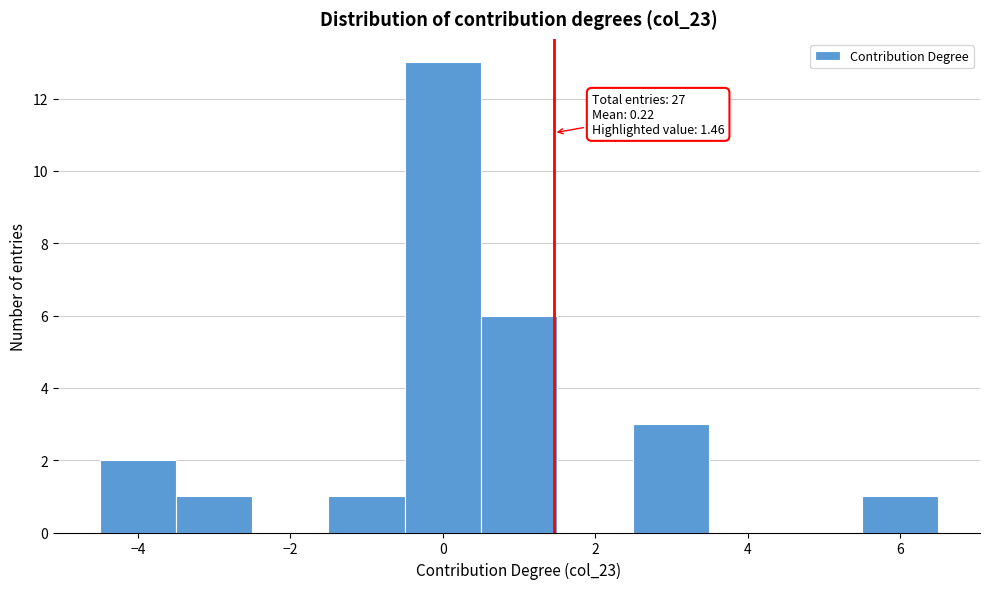

Over which range of the x-axis is the bar tallest?

-0.5 to 0.5